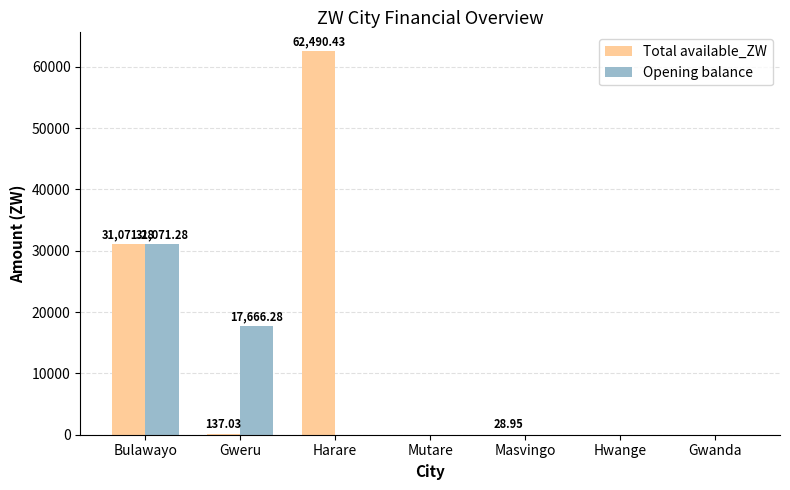

What are all the series names shown in the legend?

Total available_ZW, Opening balance